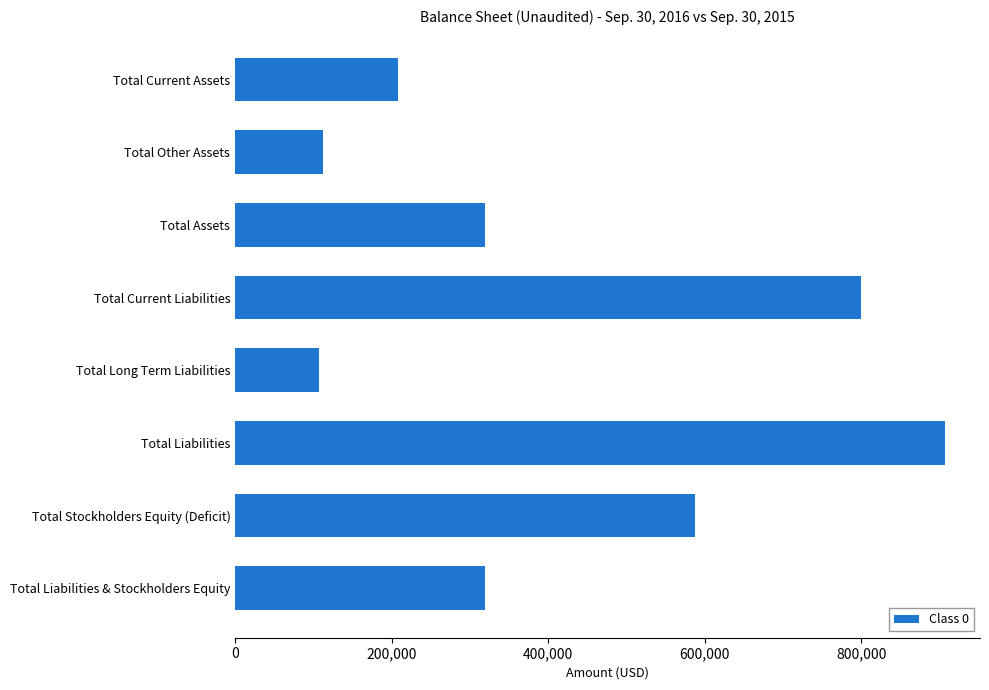

Is it true that the value at Total Liabilities is 906258?

True